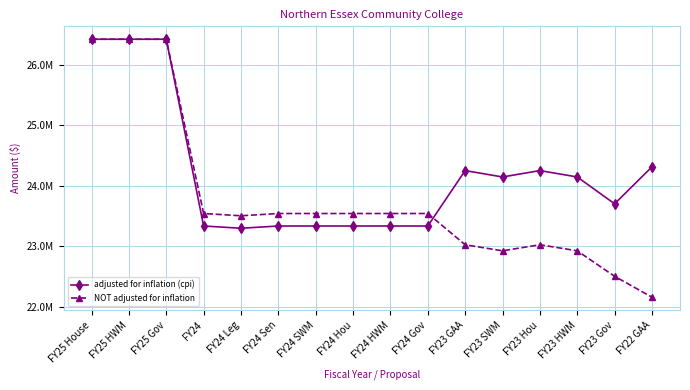

What is the total value across all series at FY25 House?

52839316